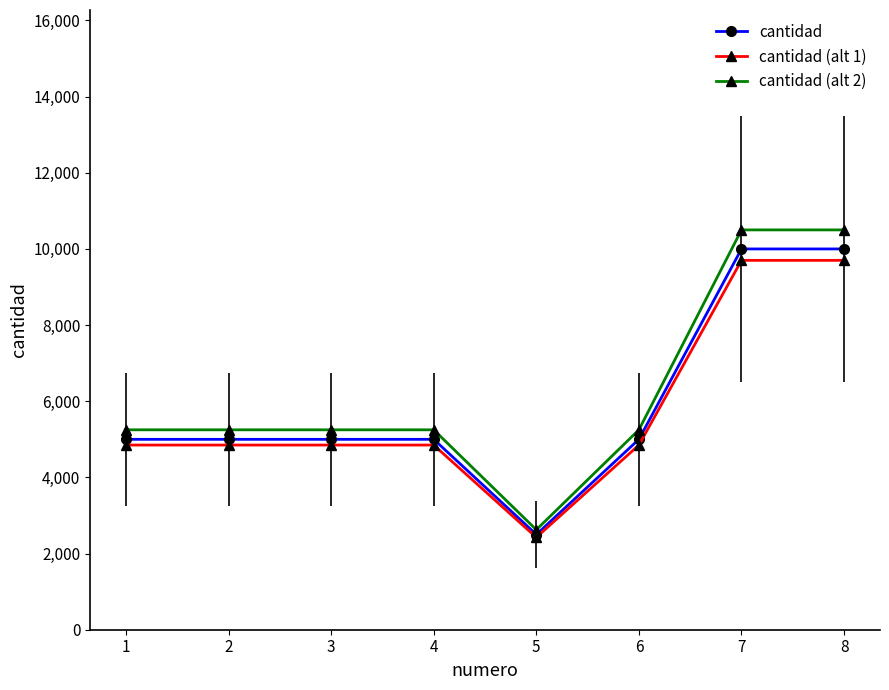

Is it true that cantidad (alt 2) equals 8886 at 1?

False